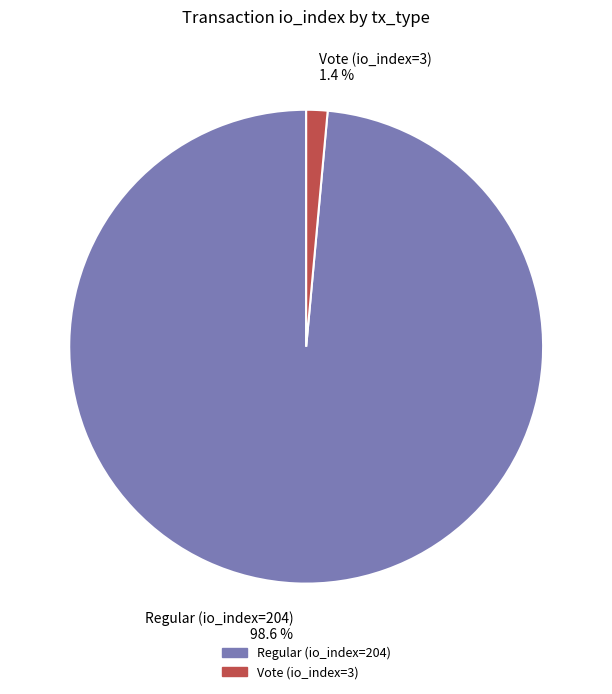

Does Vote (io_index=3) account for over 50% of the chart?

No